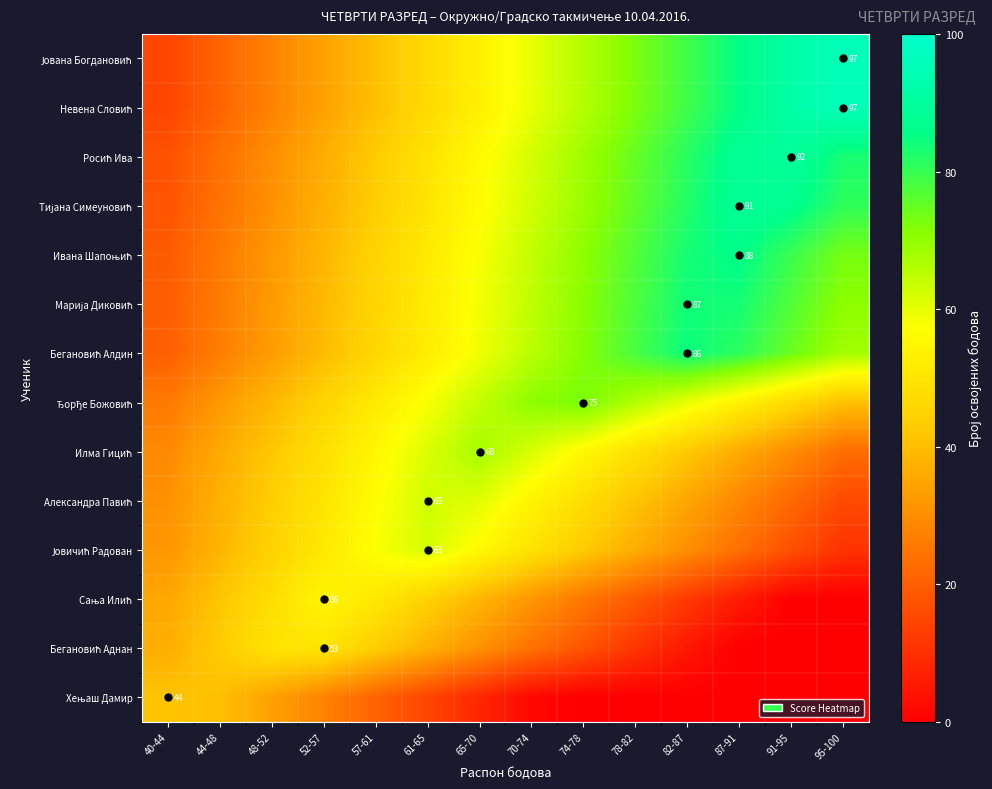

Rank the categories by Марија Диковић value from lowest to highest.

40-44, 44-48, 48-52, 52-57, 57-61, 61-65, 65-70, 70-74, 95-100, 74-78, 91-95, 78-82, 87-91, 82-87